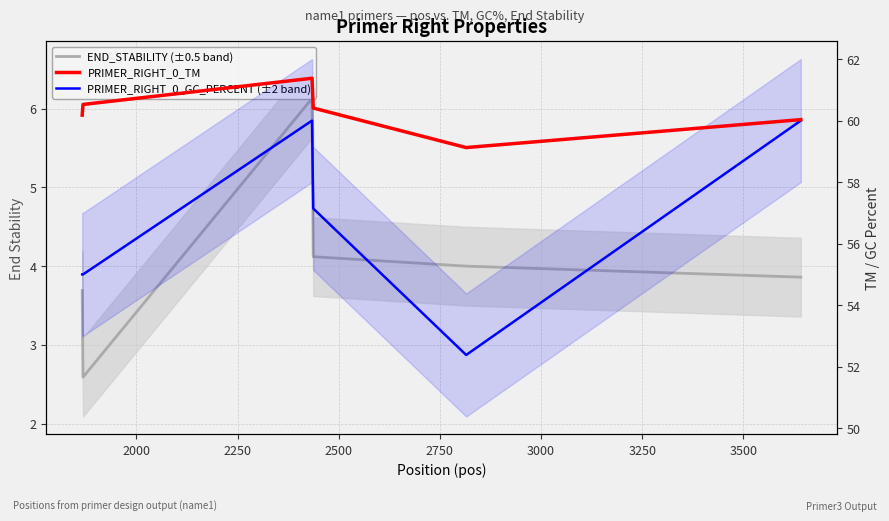

True or false: END_STABILITY (±0.5 band) has more than 2 interior local peaks.

False